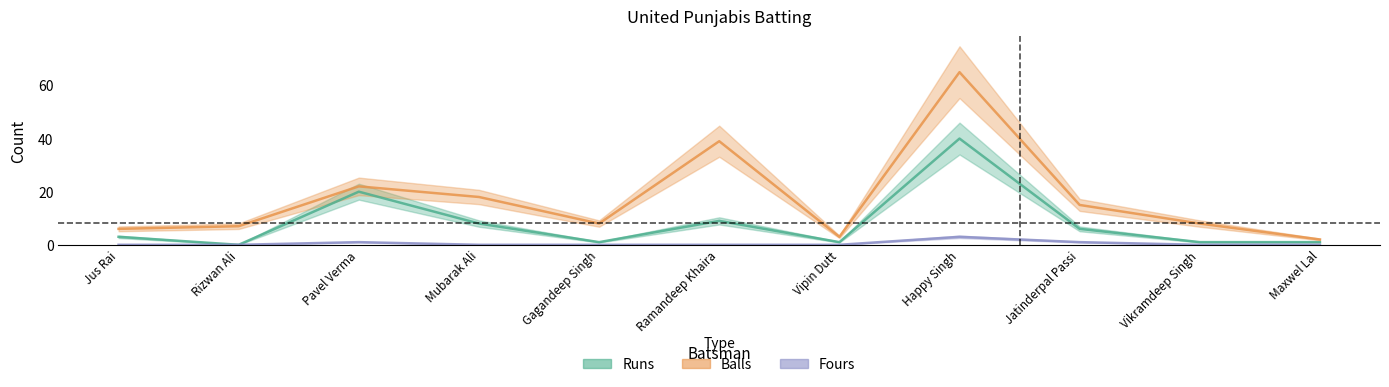

Reading left to right, what are all the values shown in this chart?

Runs: 3	0	20	8	1	9	1	40	6	1	1
Balls: 6	7	22	18	8	39	3	65	15	8	2
Fours: 0	0	1	0	0	0	0	3	1	0	0